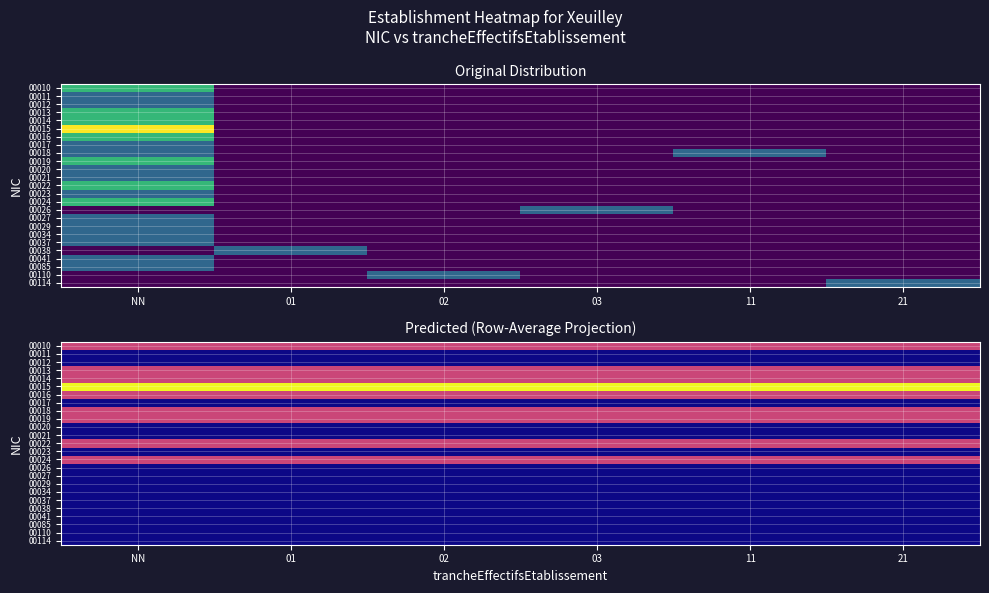

Which category has the highest value across all series?

NN